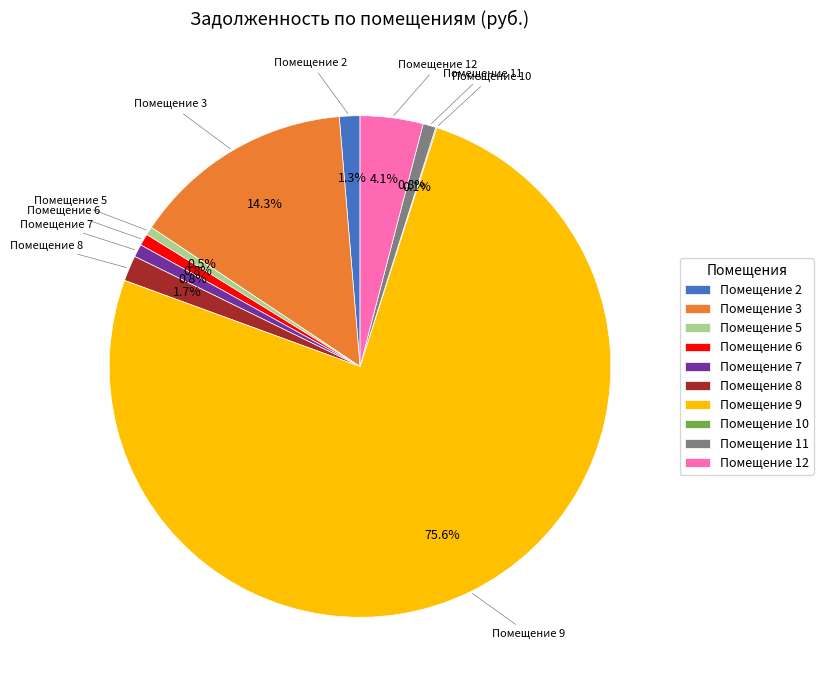

Which category has the biggest portion of the pie?

Помещение 9